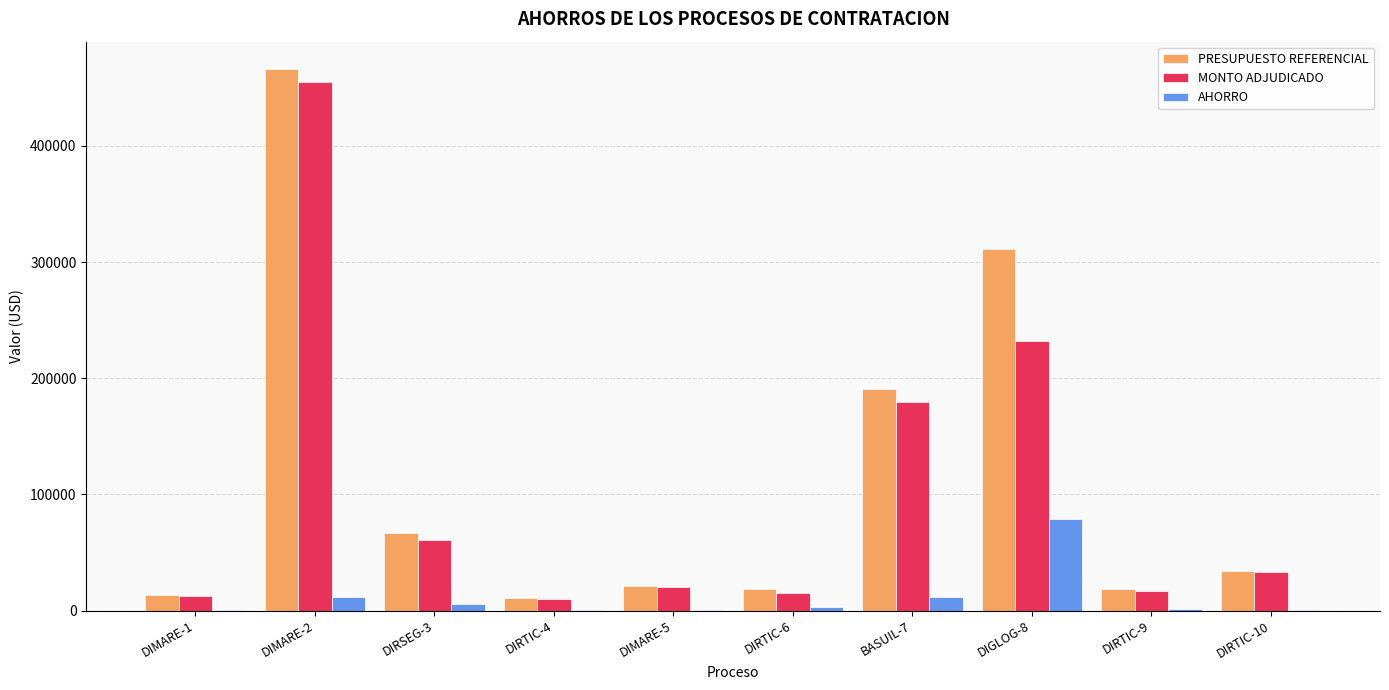

What is the sum of all AHORRO values?

115165.4